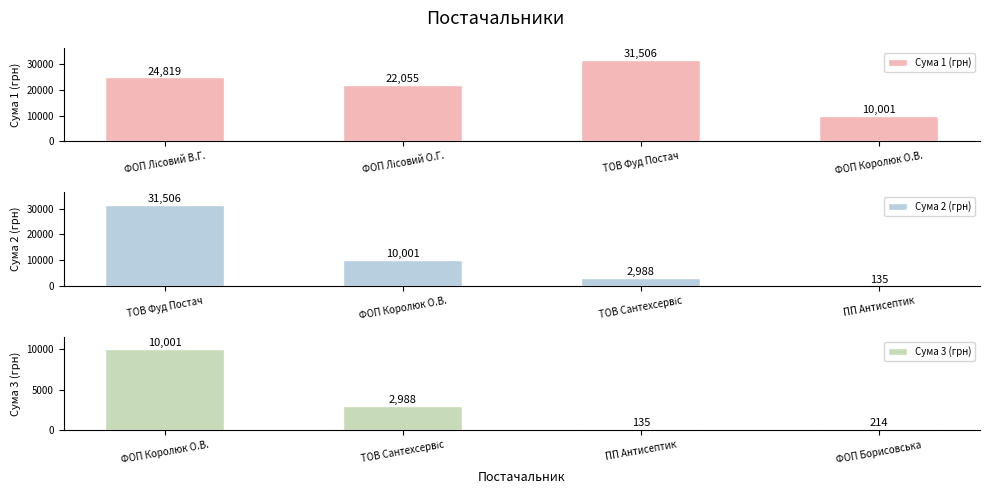

True or false: Сума 1 (грн) has a value of 10001.0 at ФОП Королюк О.В..

True